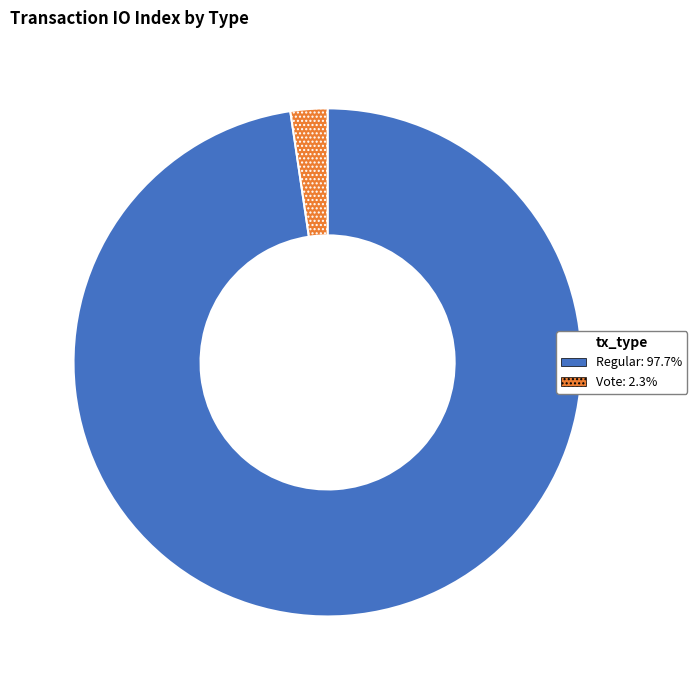

Count the number of slices in the pie.

2